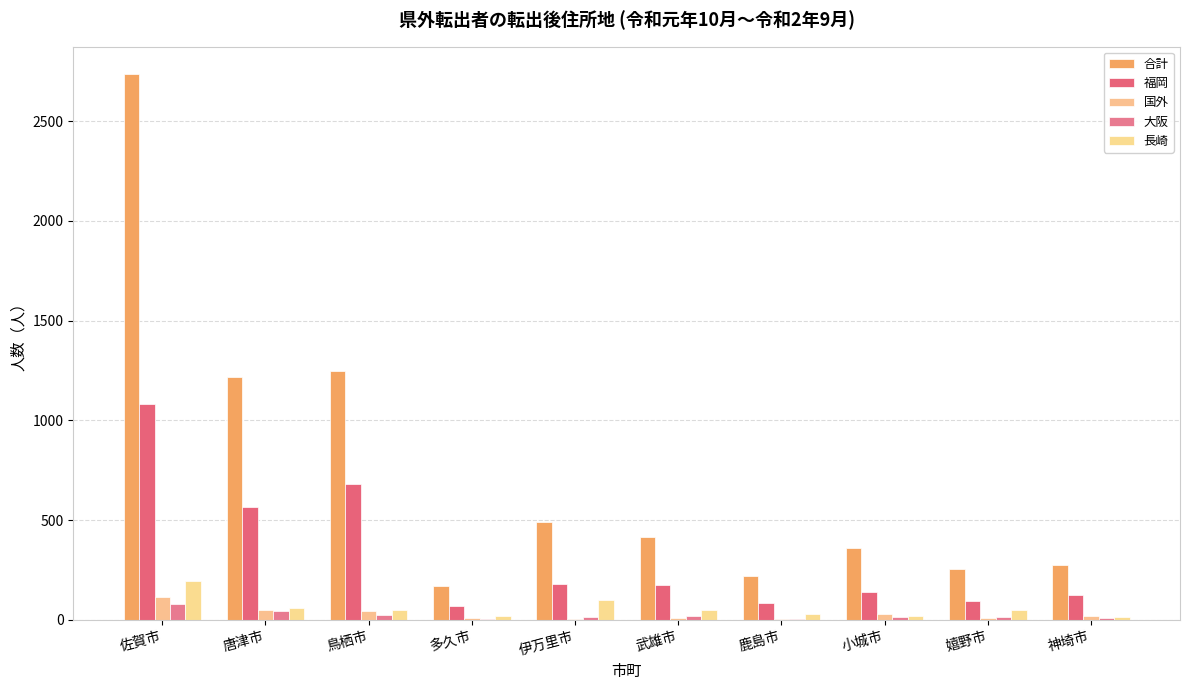

What is the minimum value shown in the chart?

4